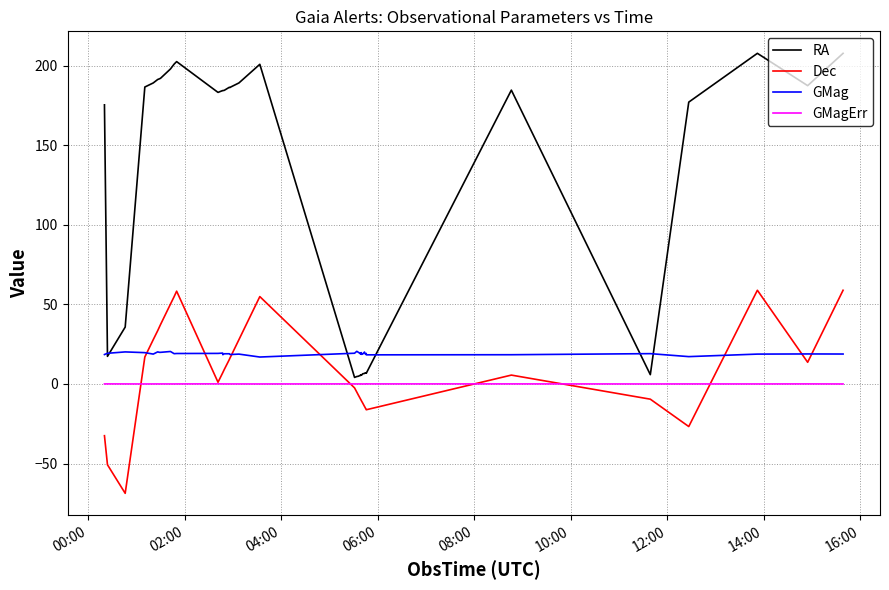

True or false: Dec and RA cross at least once.

False